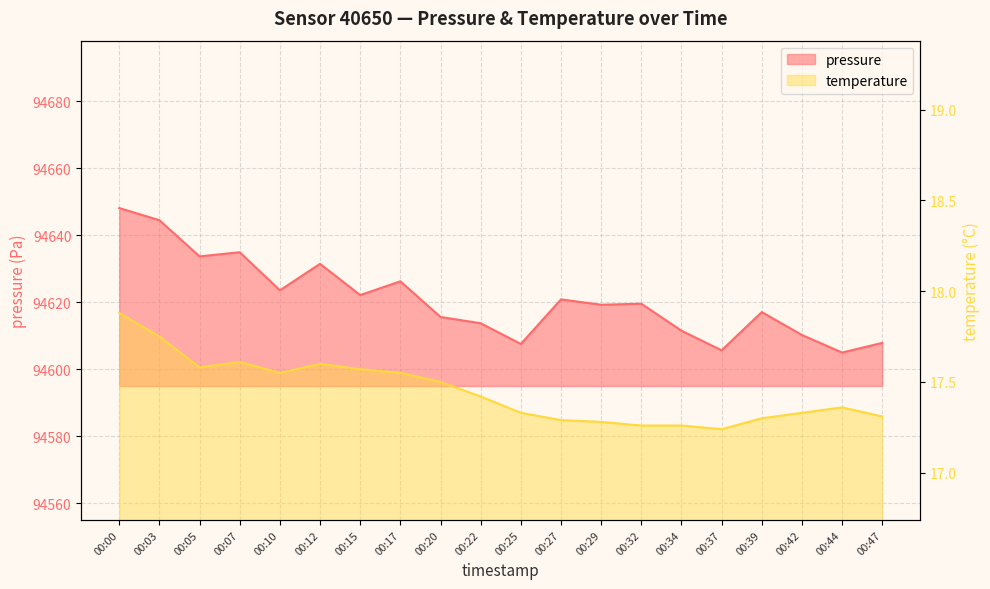

At how many categories does at least one series exceed 33570?

20